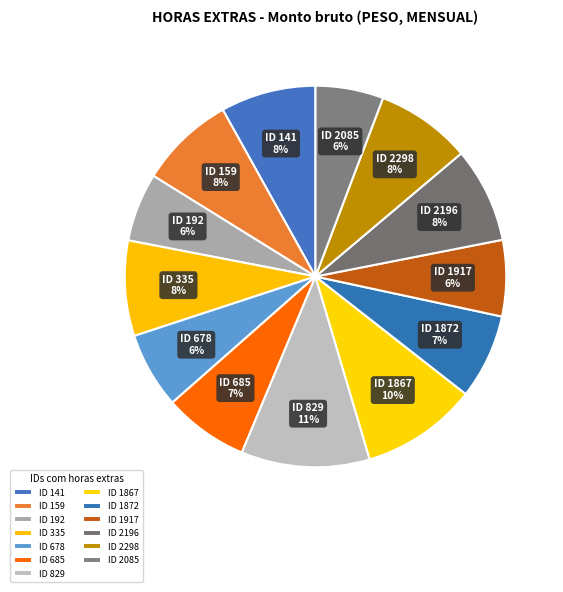

To the nearest percent, what percentage of the pie is ID 678?

6%